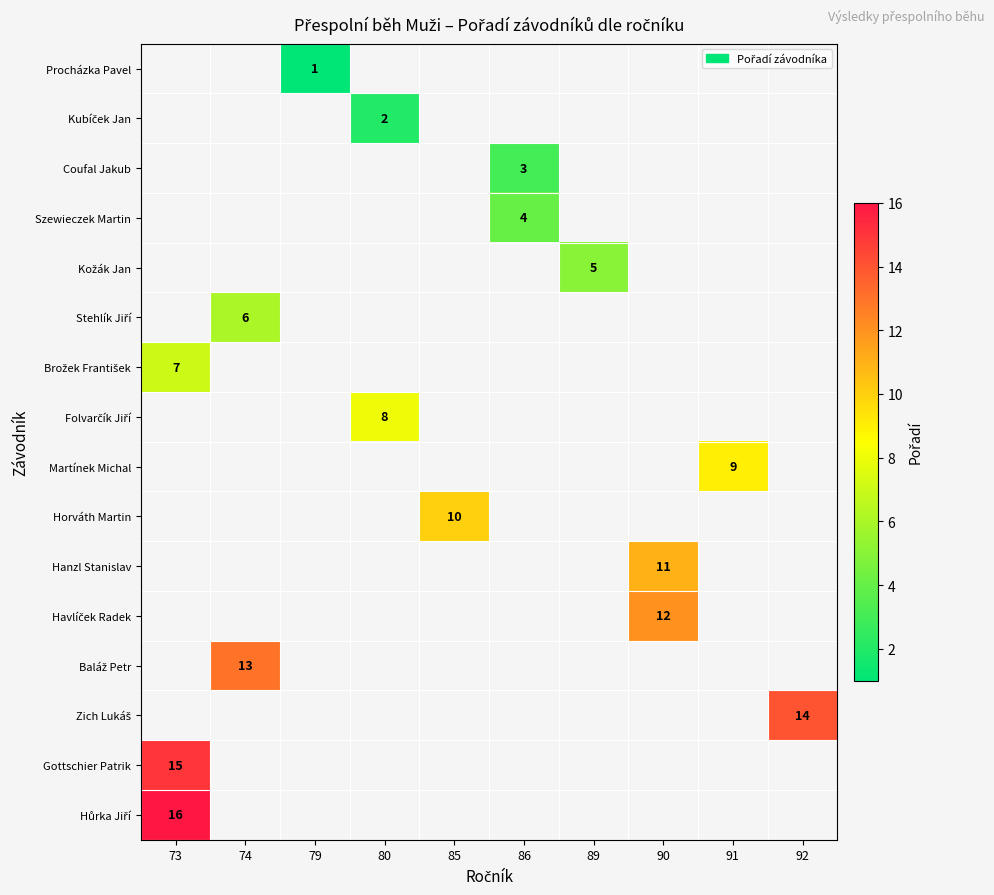

What is the minimum value for Gottschier Patrik?

15.0